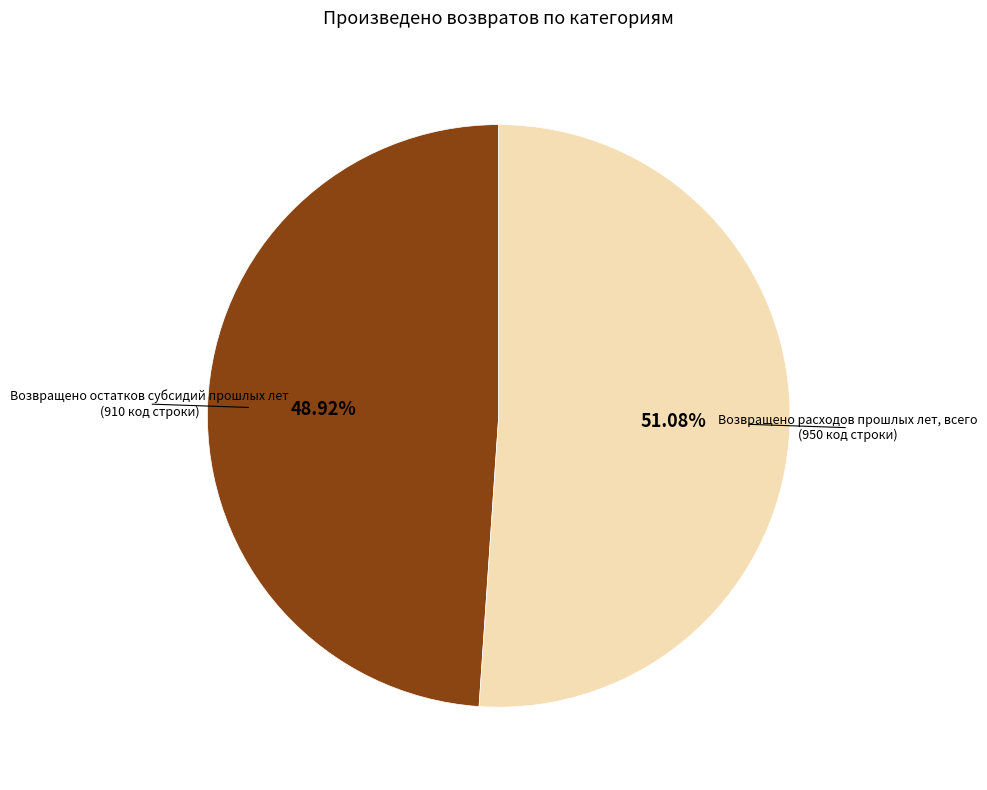

To the nearest percent, what is the average slice percentage?

50%